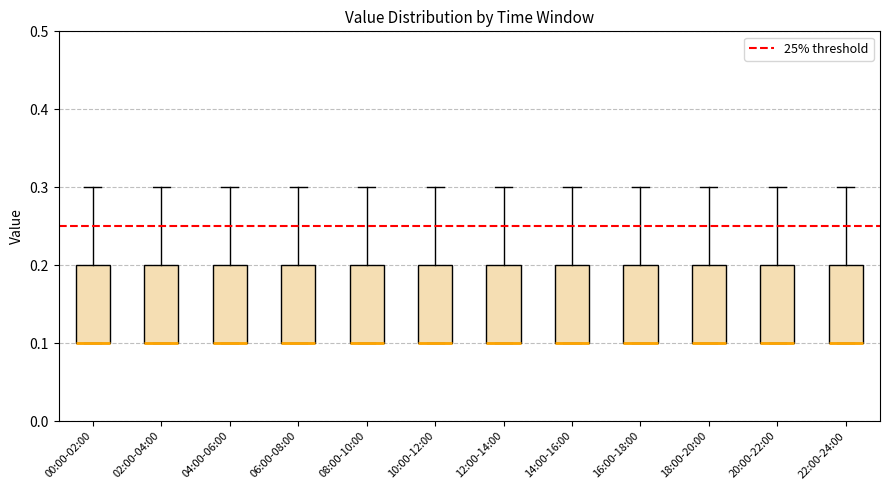

Where is the lower edge of the box for 16:00-18:00 on the y-axis? The values are not printed on the chart, so give them approximately, as read against the axis.

0.1